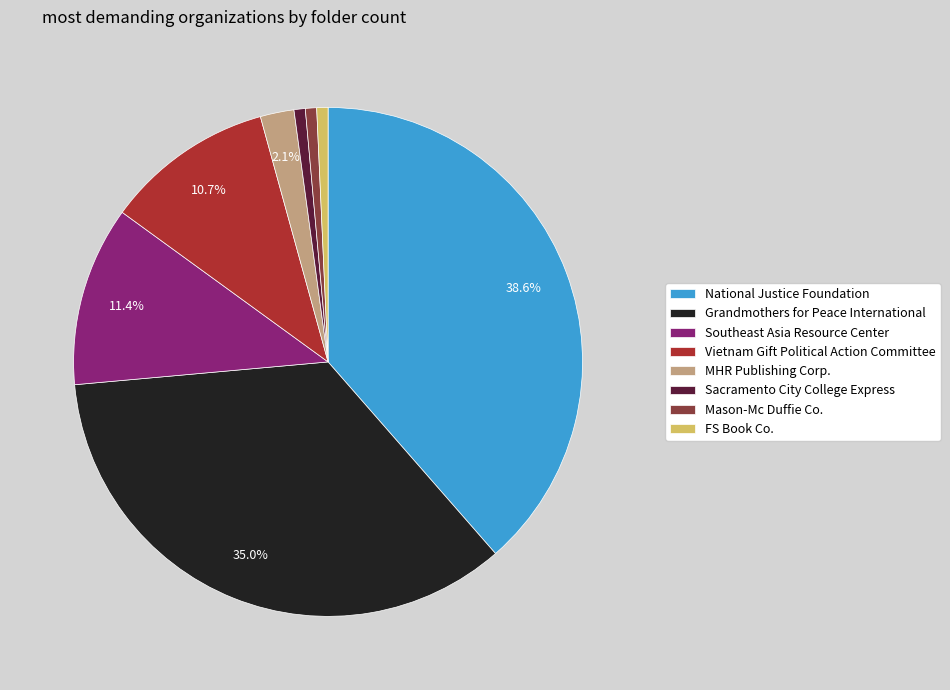

Count the number of slices in the pie.

8